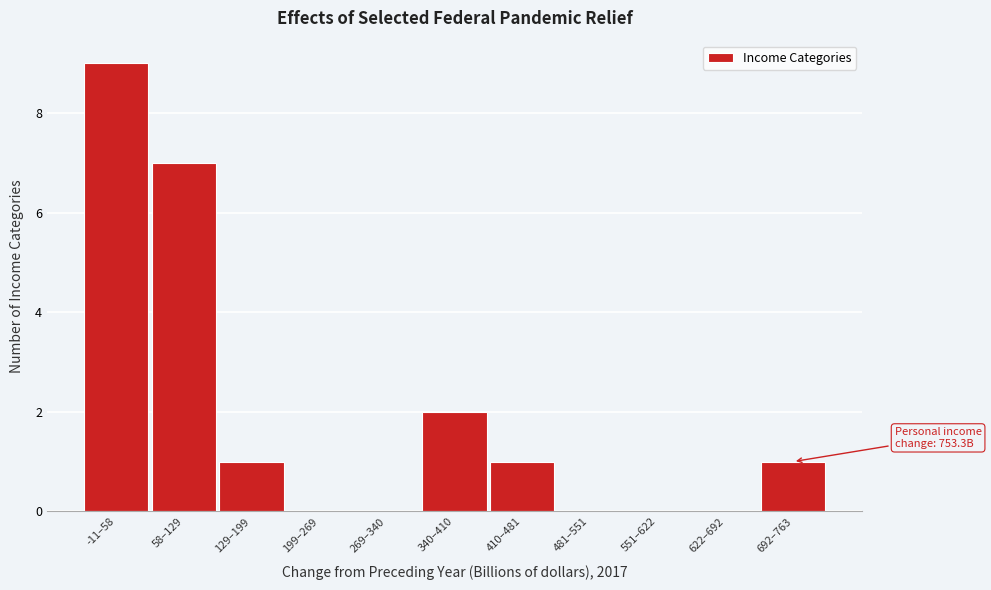

Reading left to right, list all the values displayed in this chart.

-11–58=9	58–129=7	129–199=1	199–269=0	269–340=0	340–410=2	410–481=1	481–551=0	551–622=0	622–692=0	692–763=1